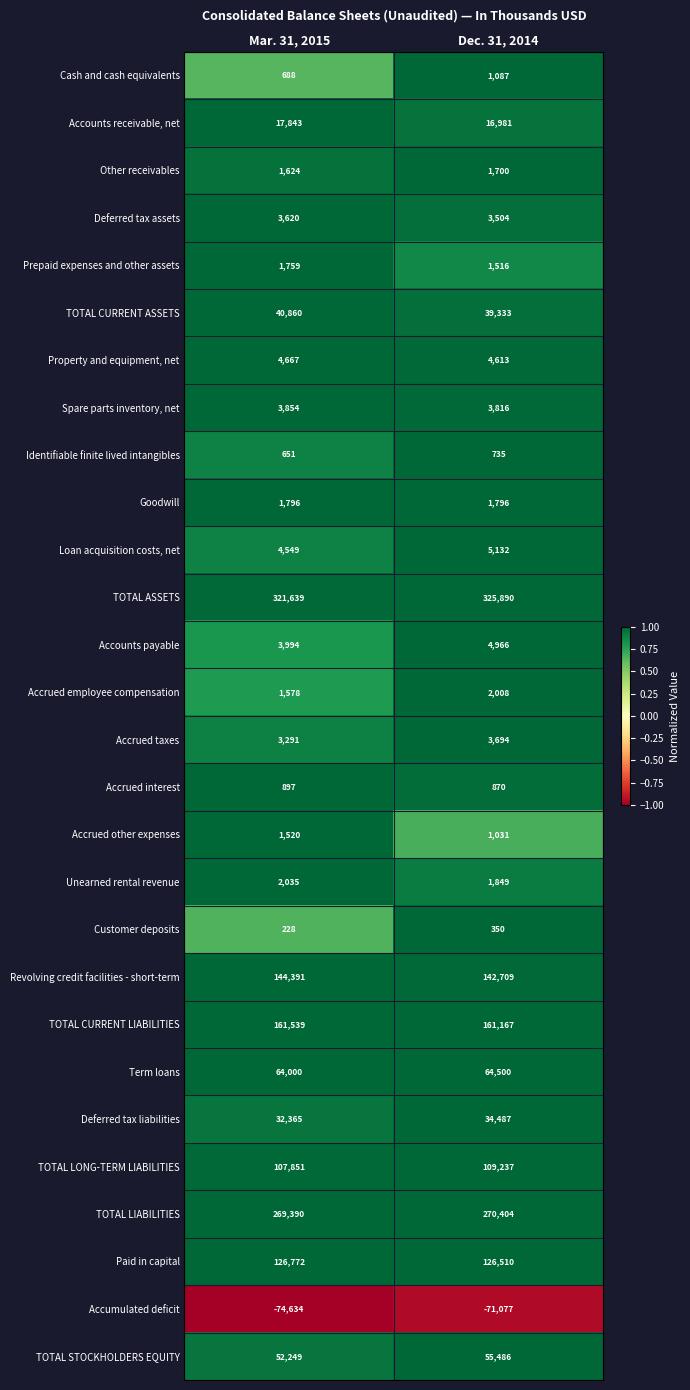

How many data points does each series have?

2